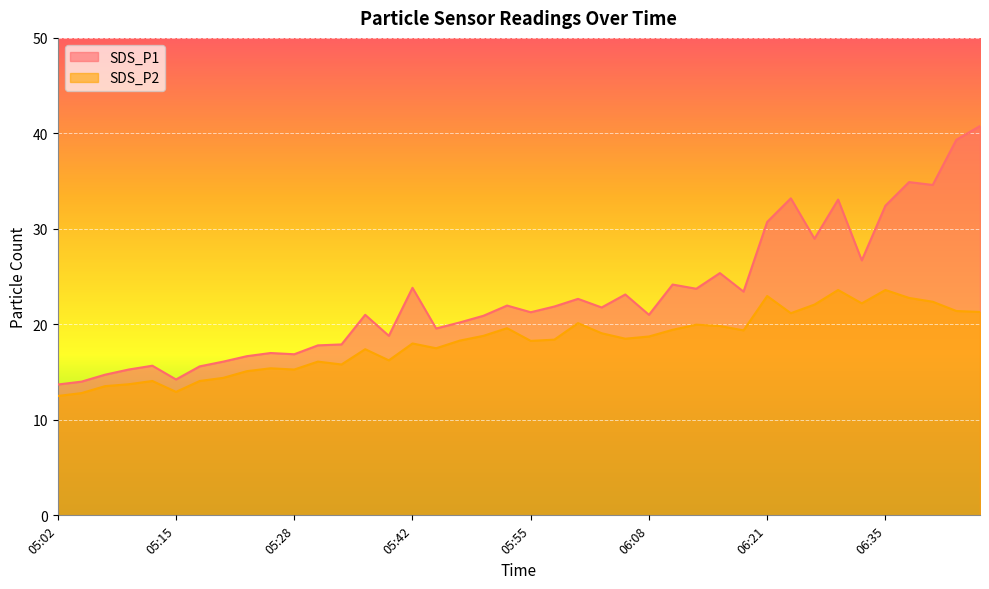

What is the difference between the highest and lowest values at 05:12?

1.6